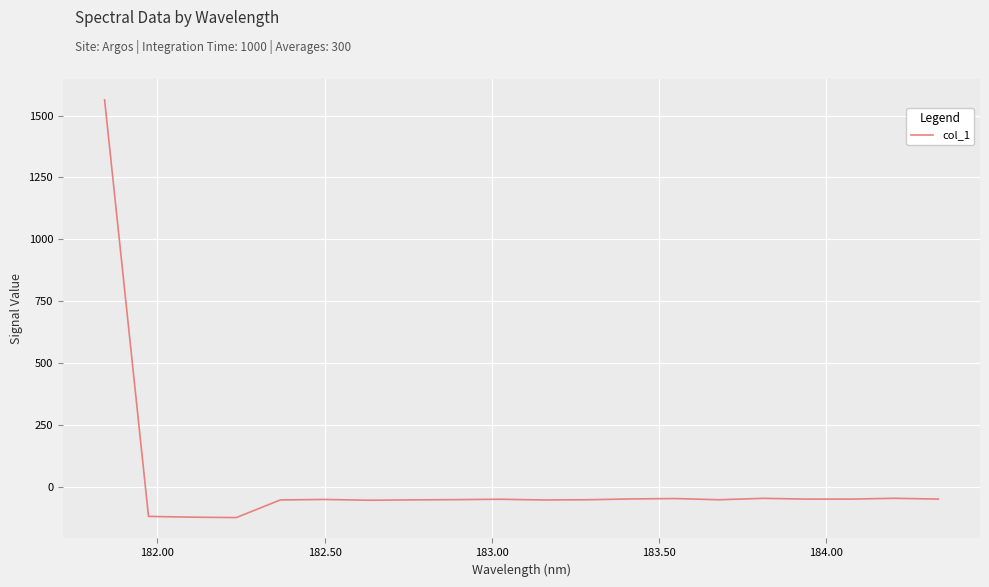

What is the difference between the maximum and minimum values?

1688.7